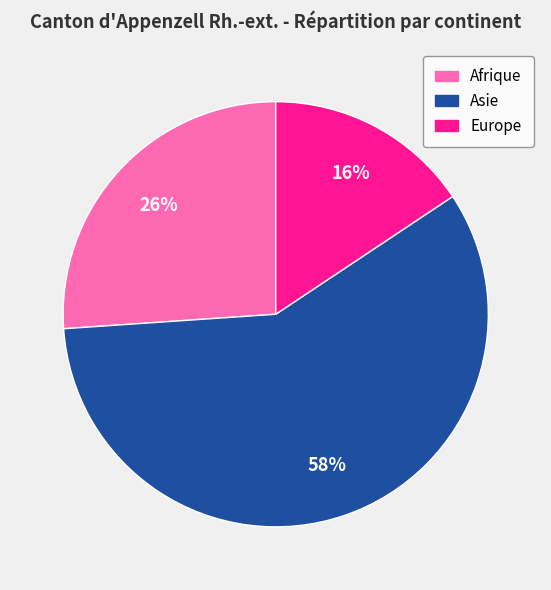

What is the largest slice in the pie chart?

Asie